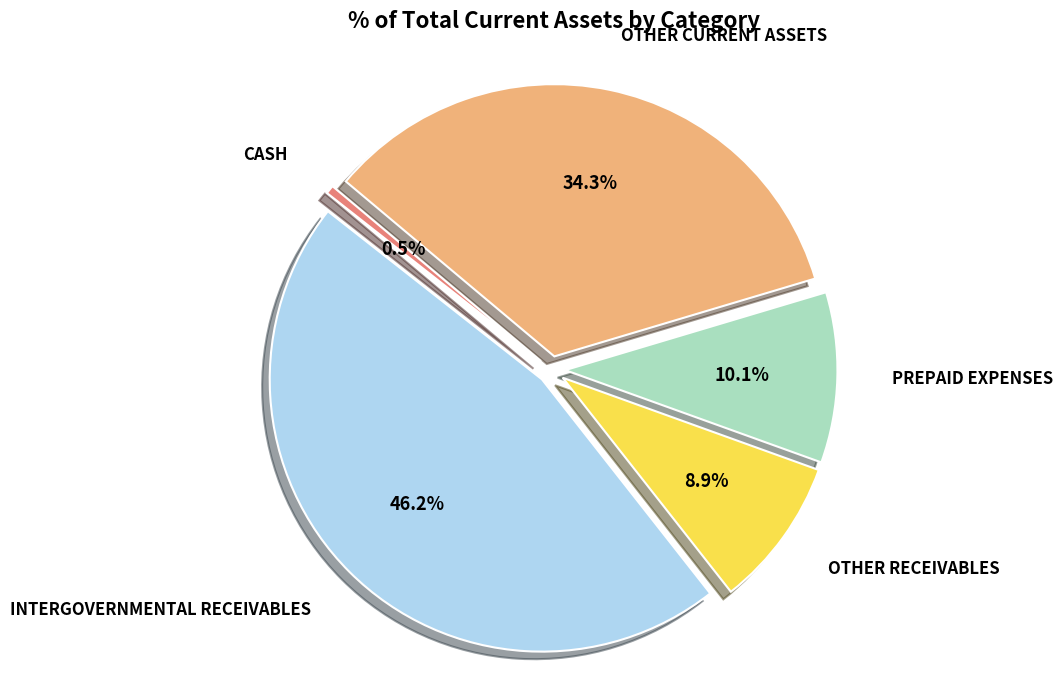

Does any single category account for the majority?

No